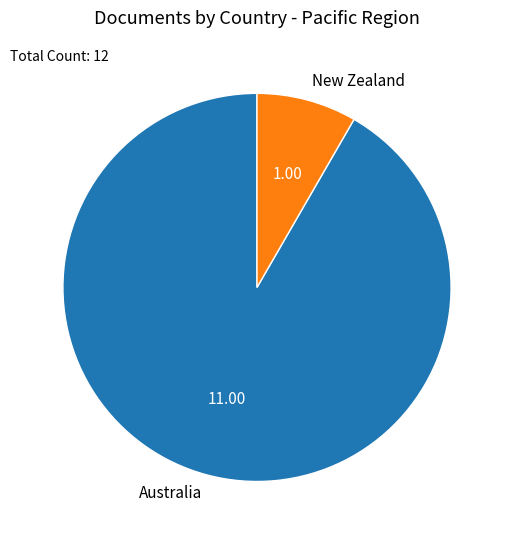

Rank the categories by value from lowest to highest.

New Zealand, Australia